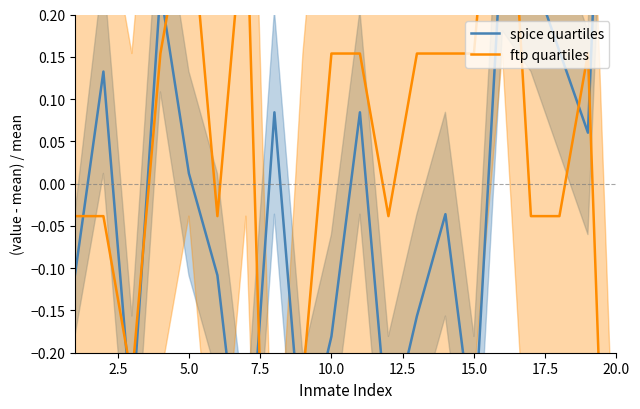

Reading left to right, list all the values displayed in this chart.

spice quartiles: -0.1	0.1	-0.3	0.2	0.0	-0.1	-0.4	0.1	-0.3	-0.2	0.1	-0.3	-0.2	-0.0	-0.3	0.3	0.3	0.2	0.1	0.9
ftp quartiles: -0.0	-0.0	-0.2	0.2	0.3	-0.0	0.3	-0.8	-0.2	0.2	0.2	-0.0	0.2	0.2	0.2	0.5	-0.0	-0.0	0.2	-0.8